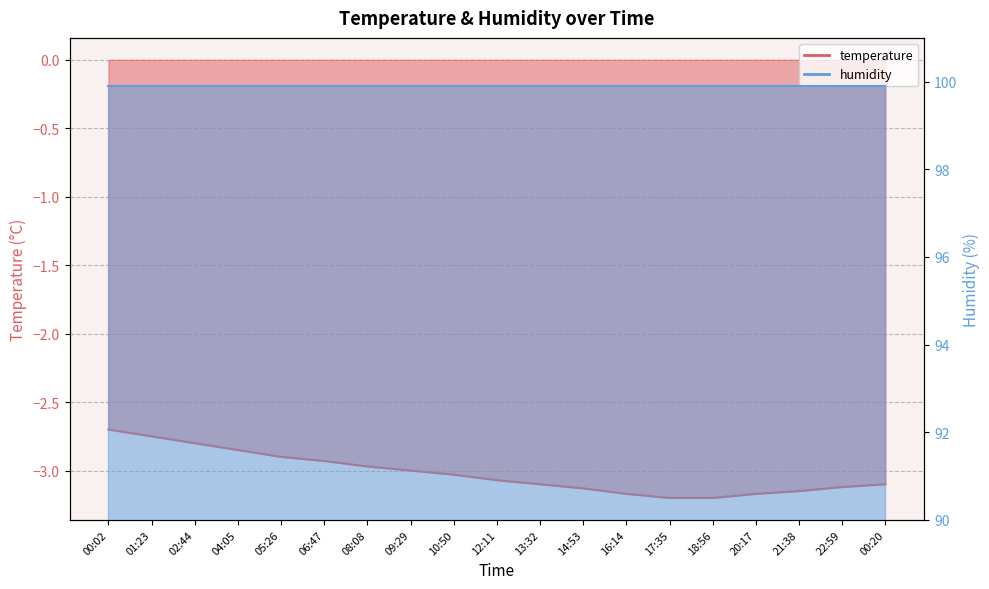

Between 08:08 and 12:11, which is larger?

08:08